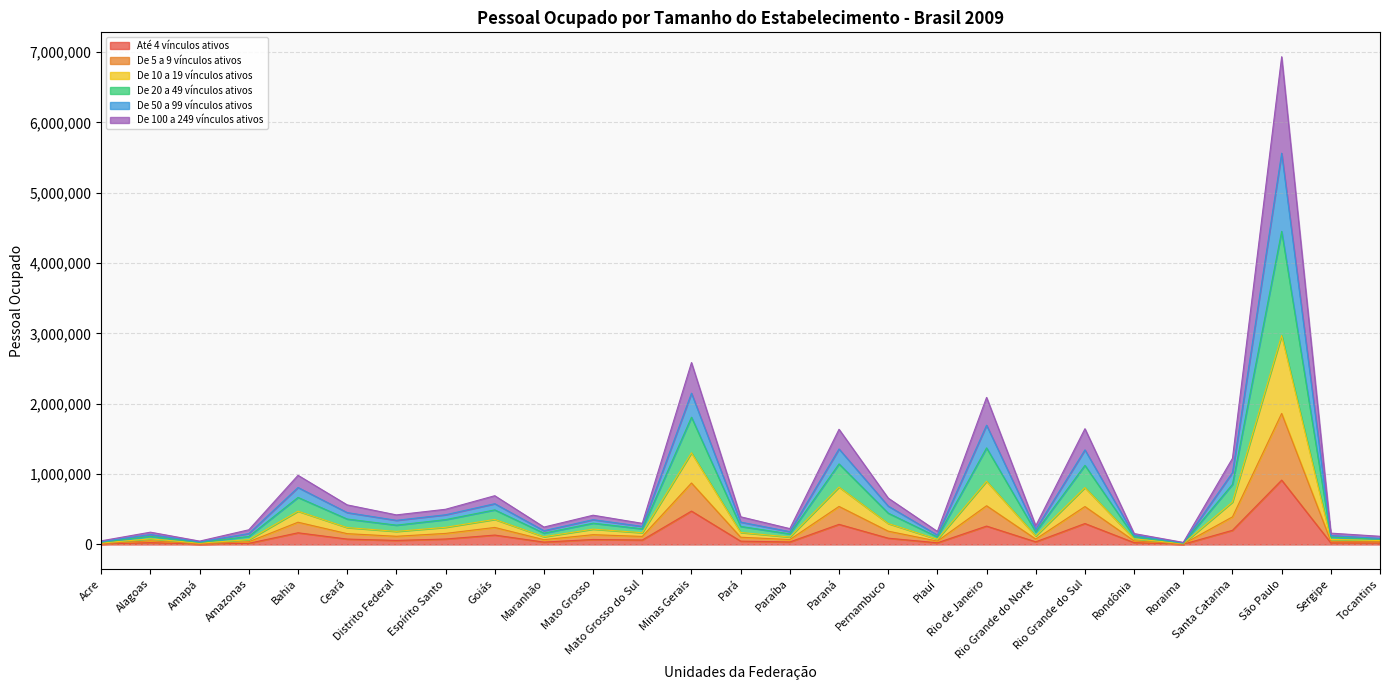

Is the value of De 50 a 99 vínculos ativos at Maranhão greater than the value of De 5 a 9 vínculos ativos at Roraima?

Yes